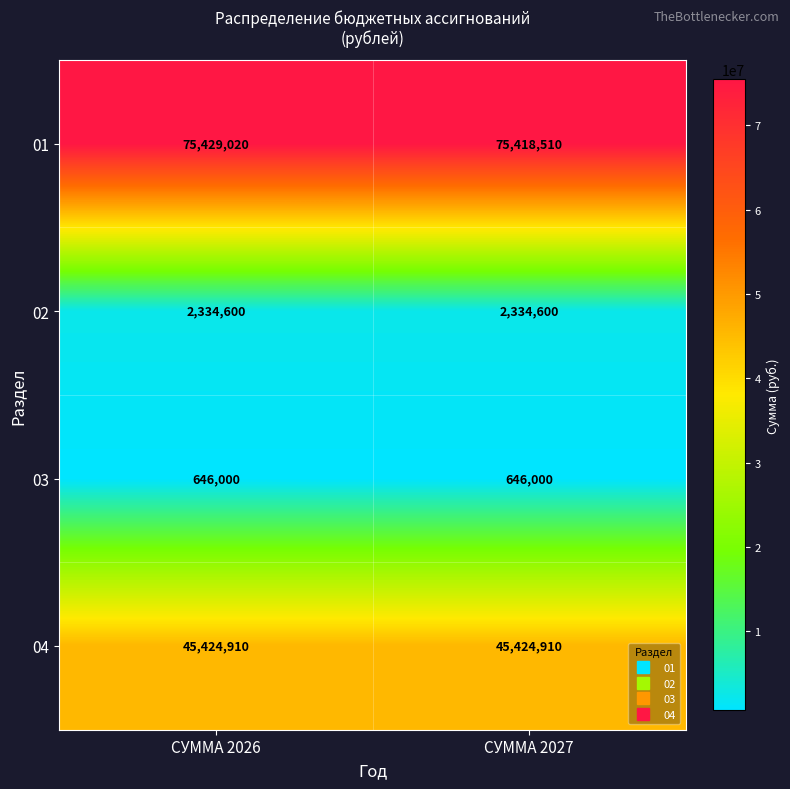

At СУММА 2026, list the series in order from smallest to largest.

03, 02, 04, 01